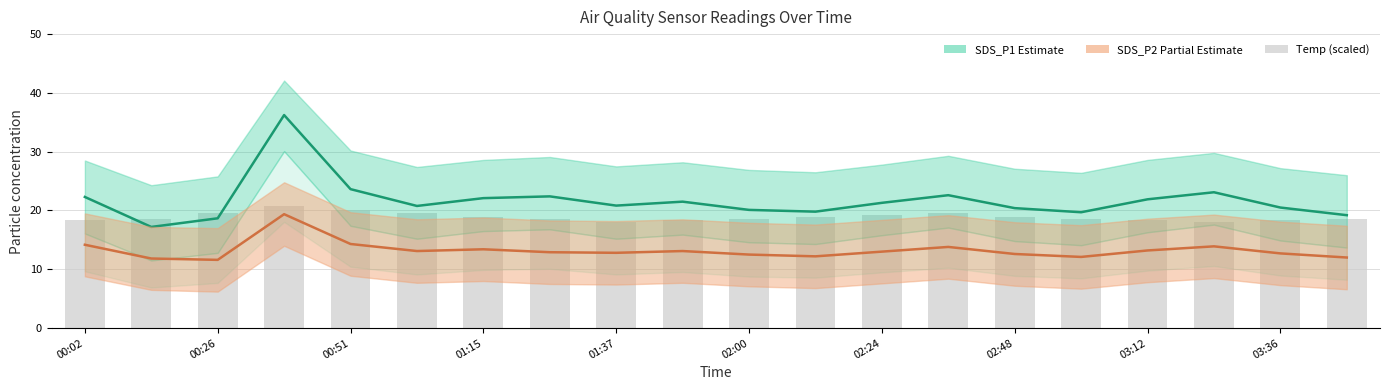

How many bars are there in total?

20